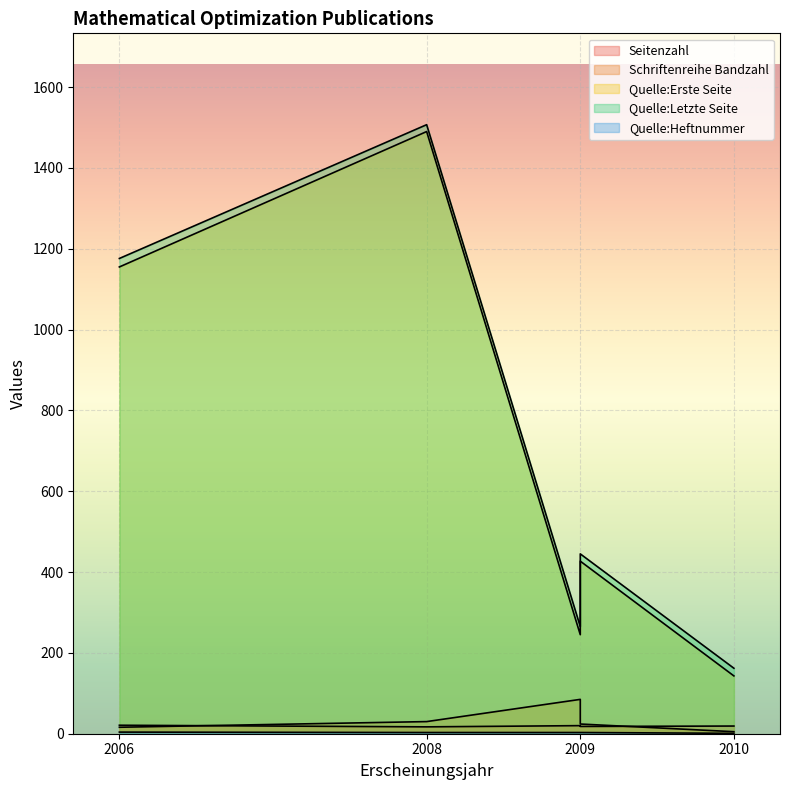

What is the total value across all series at 2009?

618